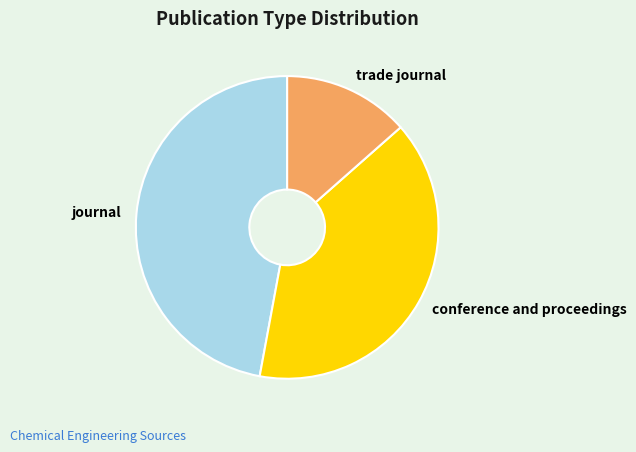

Which category has the biggest portion of the pie?

journal